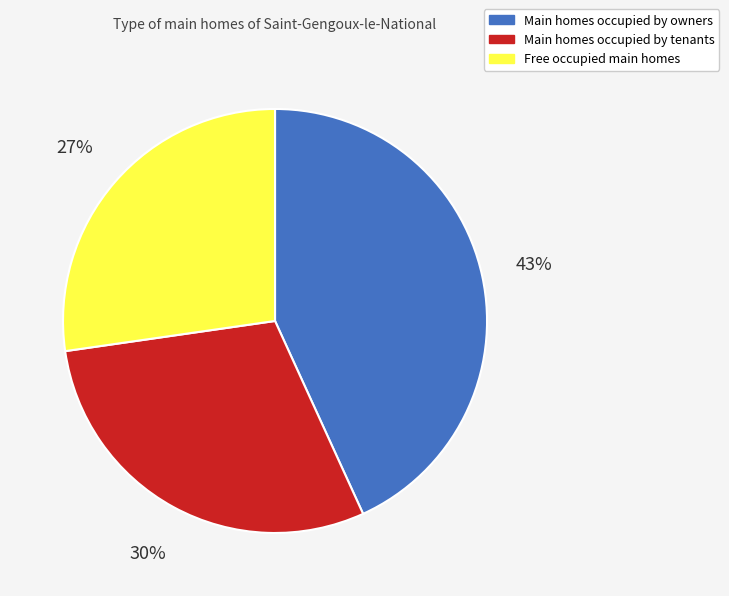

To the nearest percent, what is the average slice percentage?

33%